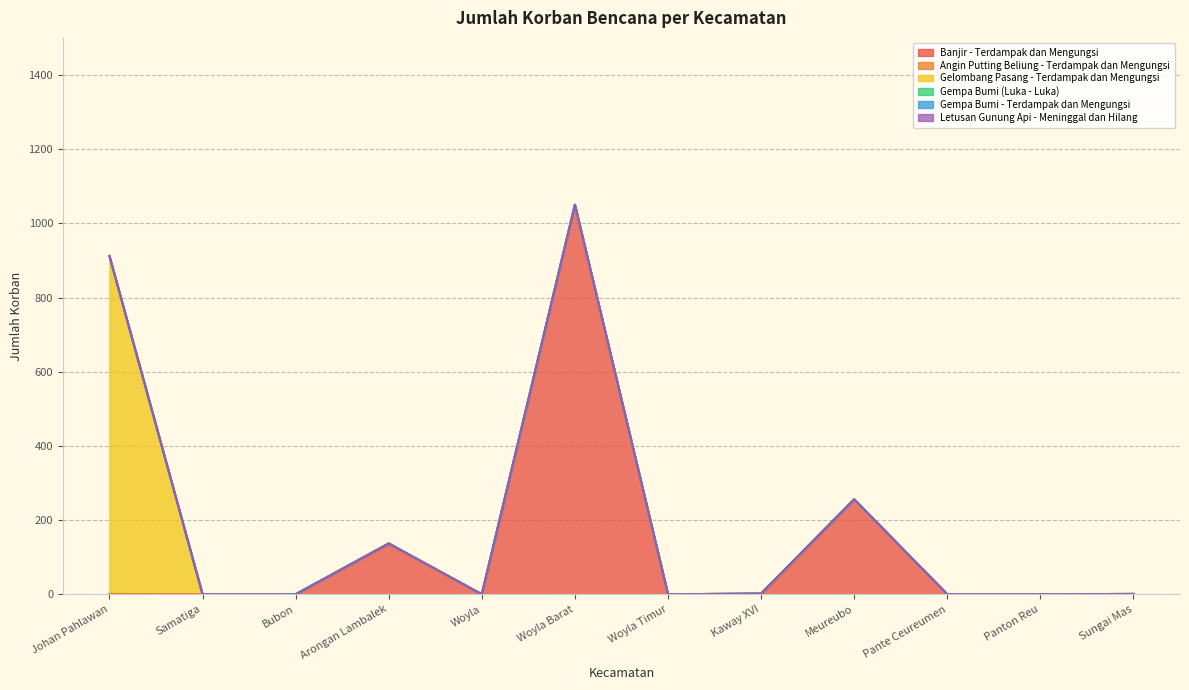

Does the chart have visible grid lines?

Yes